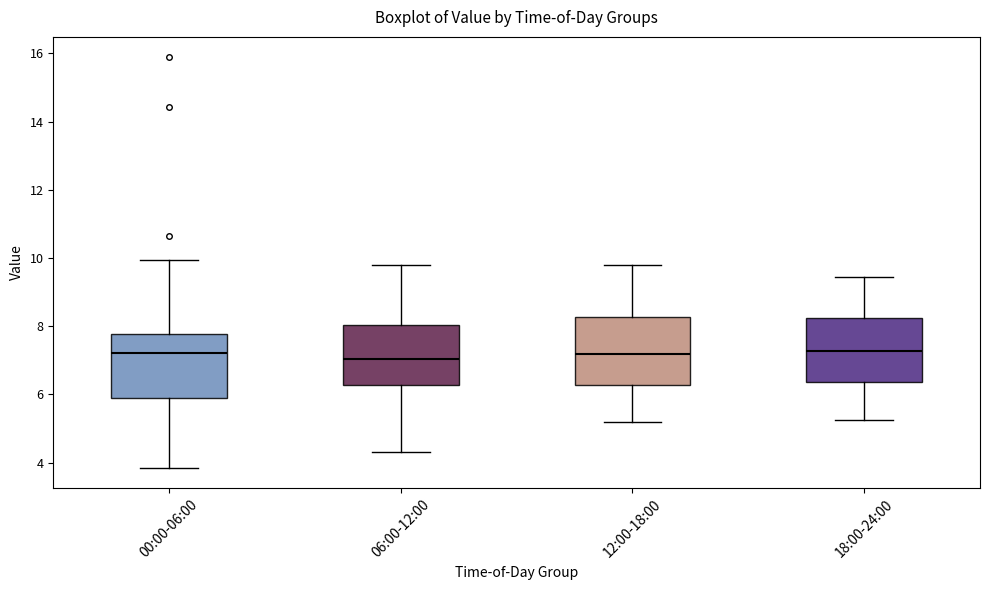

Reading left to right, transcribe this box plot: for each box, give where its median line is, the range the box spans, and where its two whiskers end, as read against the y-axis. The values are not printed on the chart, so give them approximately, as read against the axis.

00:00-06:00: median 7.2, box 5.8 to 7.8, whiskers 3.8 to 10.0
06:00-12:00: median 7.0, box 6.2 to 8.0, whiskers 4.4 to 9.8
12:00-18:00: median 7.2, box 6.2 to 8.2, whiskers 5.2 to 9.8
18:00-24:00: median 7.2, box 6.4 to 8.2, whiskers 5.2 to 9.4